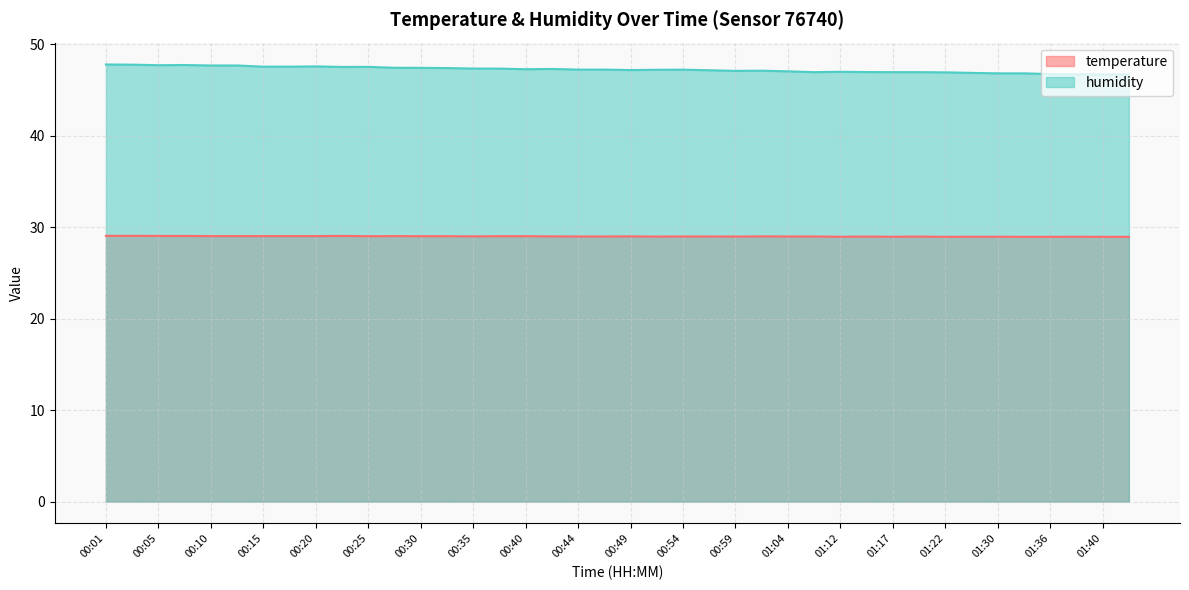

True or false: temperature and humidity cross at least once.

False